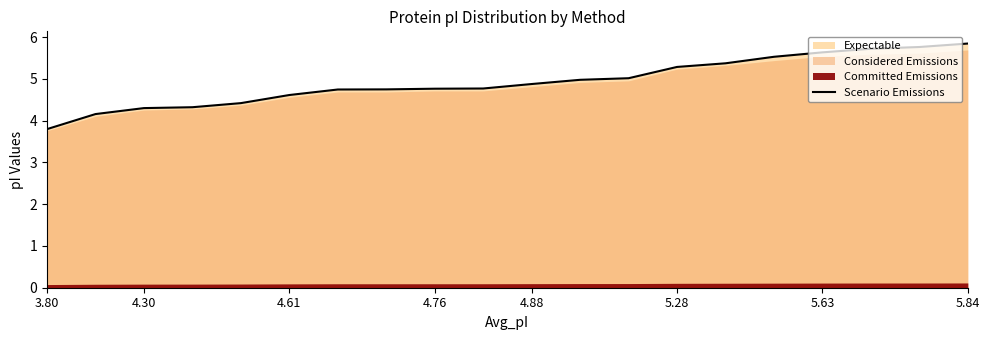

Which category has the lowest value in the Scenario Emissions series?

3.80